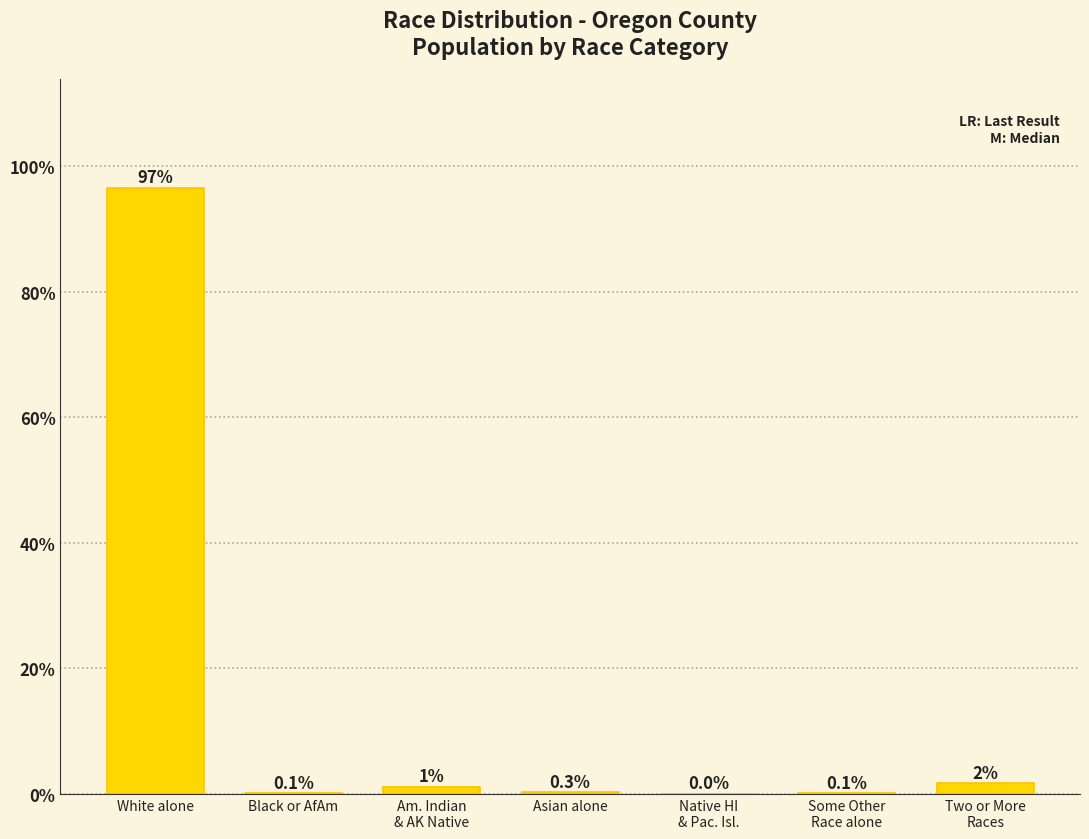

Approximately how many times larger is the value at White alone compared to Asian alone?

328.5